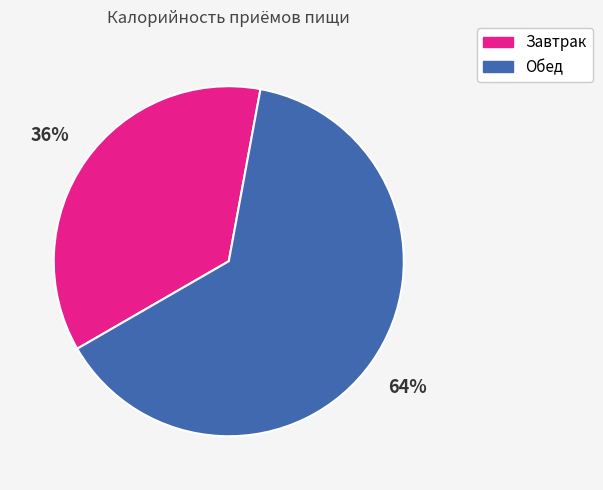

Do Завтрак and Обед together represent more than half of the pie?

Yes